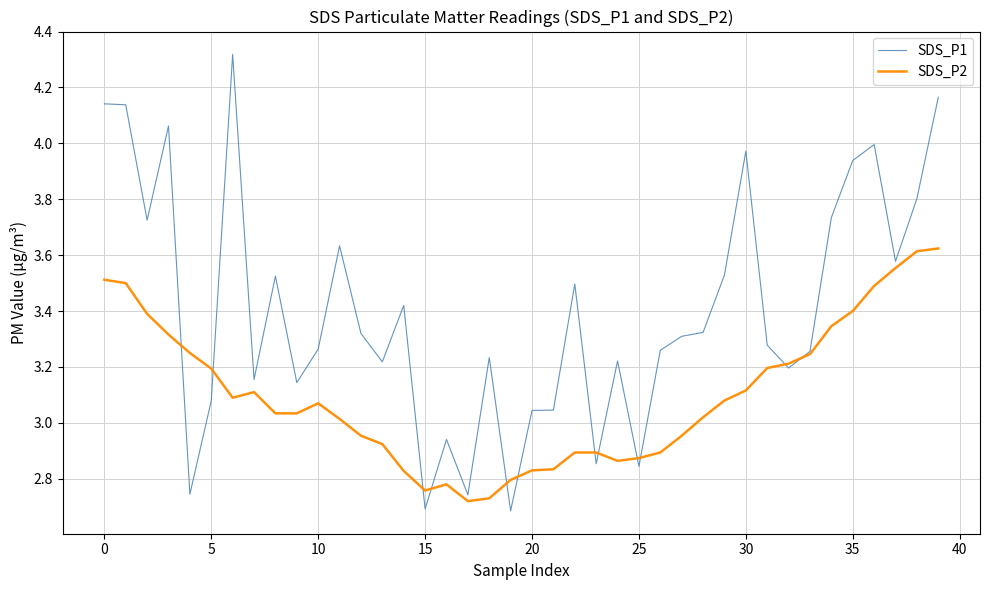

Which series has the widest spread of values?

SDS_P1